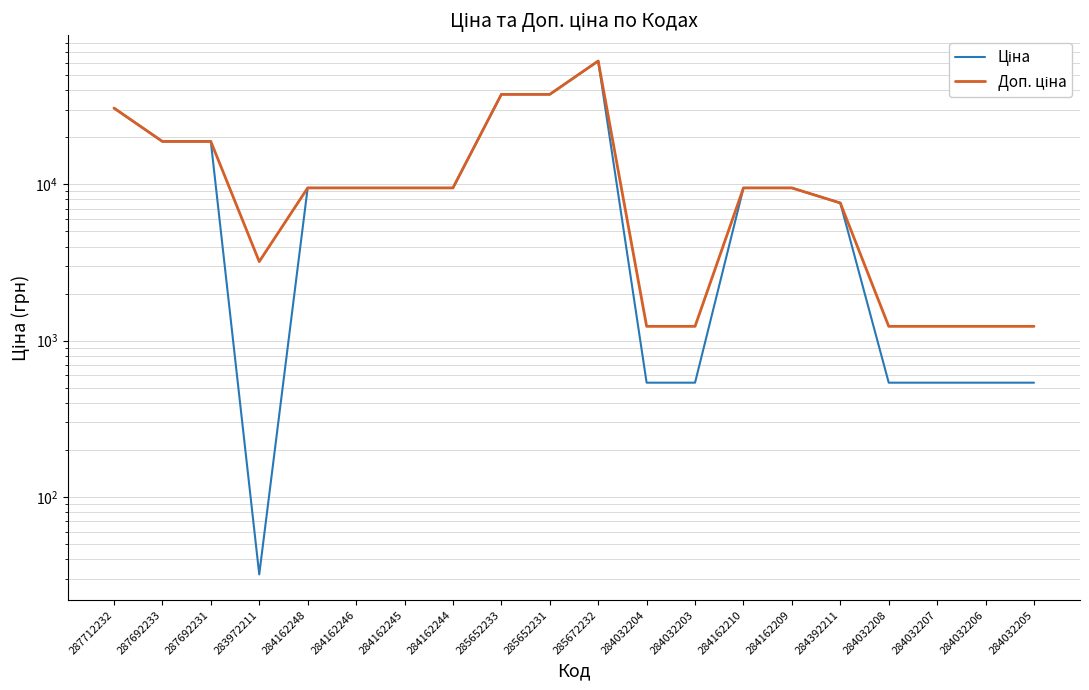

What is the difference between the Доп. ціна values at 284162210 and 283972211?

6275.1